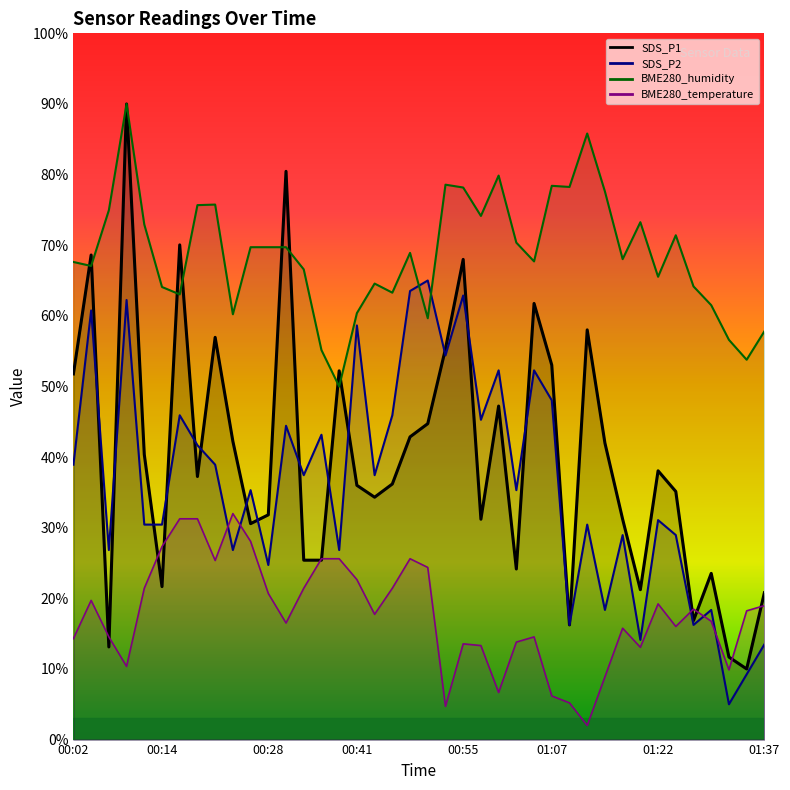

What position from the left is 00:46?

19